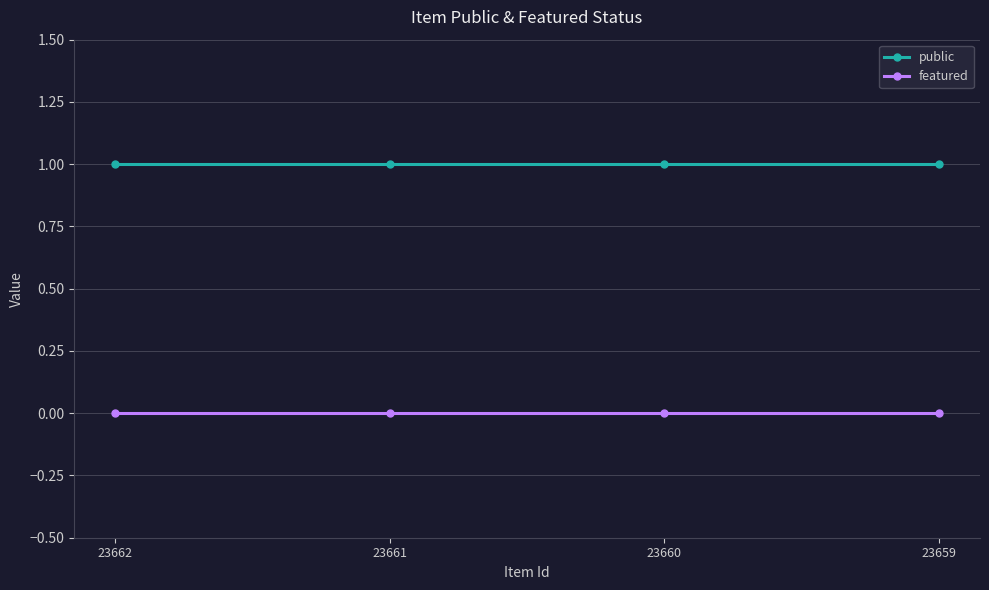

At how many categories does at least one series exceed 0?

4